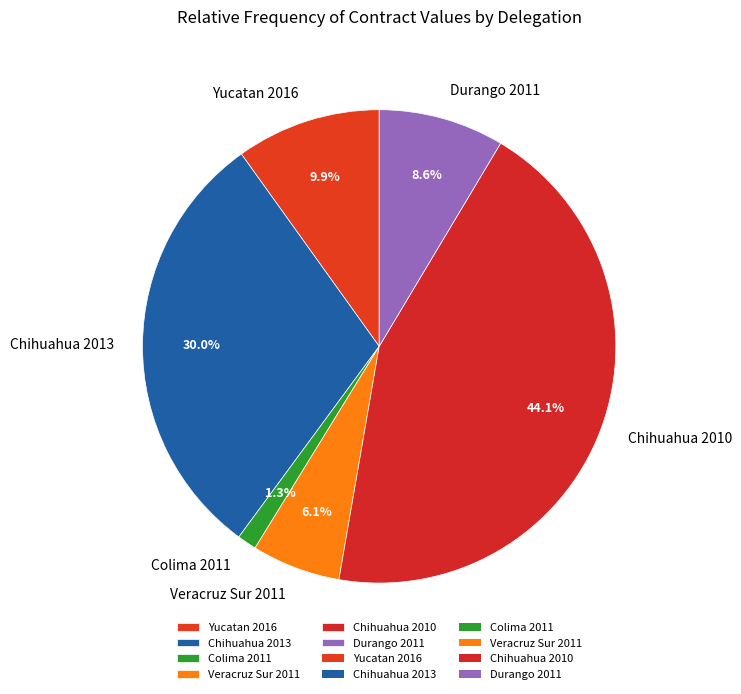

How many slices are in this pie chart?

6